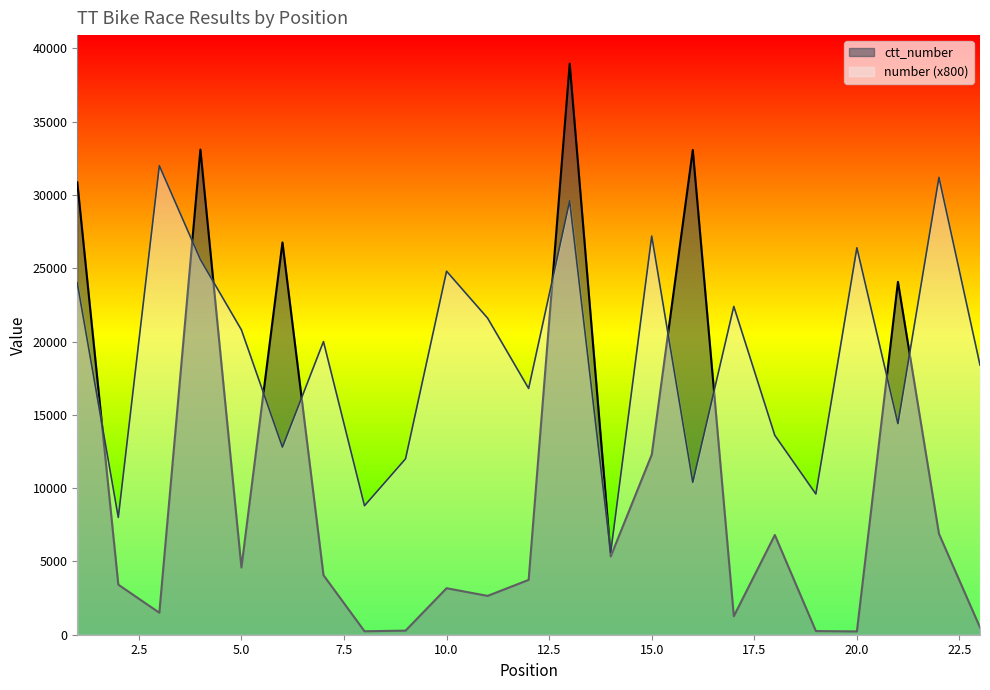

List the labels in order of number value, largest first.

3, 22, 13, 15, 20, 4, 10, 1, 17, 11, 5, 7, 23, 12, 21, 18, 6, 9, 16, 19, 8, 2, 14